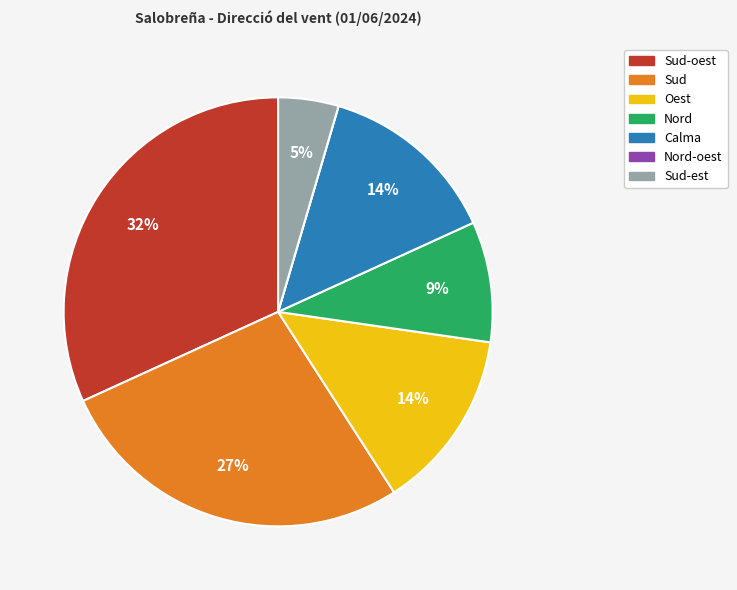

To the nearest percent, what is the difference between the largest and smallest slice percentages?

32%